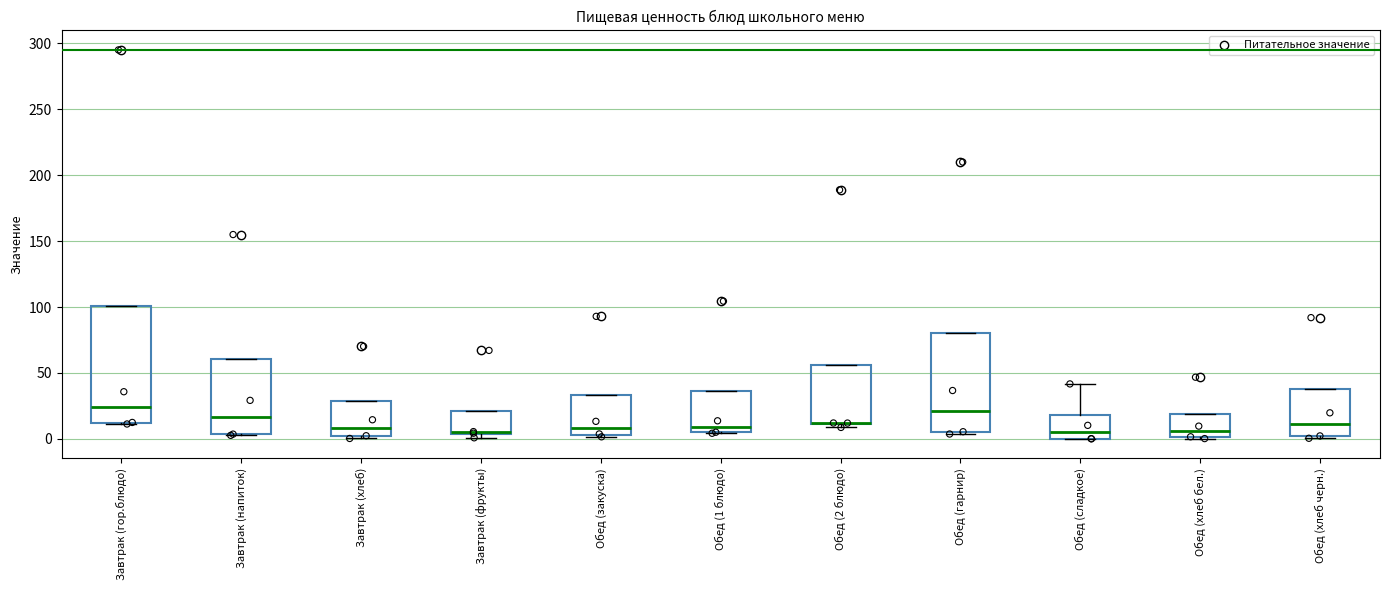

Reading left to right, transcribe this box plot: for each box, give where its median line is, the range the box spans, and where its two whiskers end, as read against the y-axis. The values are not printed on the chart, so give them approximately, as read against the axis.

Завтрак (гор.блюдо): median 25, box 10 to 100, whiskers 10 to 100
Завтрак (напиток): median 15, box 5 to 60, whiskers 5 to 60
Завтрак (хлеб): median 10, box 0 to 30, whiskers 0 (just below the box's lower edge) to 30
Завтрак (фрукты): median 5, box 5 to 20, whiskers 0 to 20
Обед (закуска): median 10, box 5 to 35, whiskers 0 to 35
Обед (1 блюдо): median 10, box 5 to 35, whiskers 5 to 35
Обед (2 блюдо): median 10 (drawn on the box's lower edge), box 10 to 55, whiskers 10 (just below the box's lower edge) to 55
Обед (гарнир): median 20, box 5 to 80, whiskers 5 to 80
Обед (сладкое): median 5, box 0 to 20, whiskers 0 to 40
Обед (хлеб бел.): median 5, box 0 to 20, whiskers 0 to 20
Обед (хлеб черн.): median 10, box 0 to 40, whiskers 0 to 40